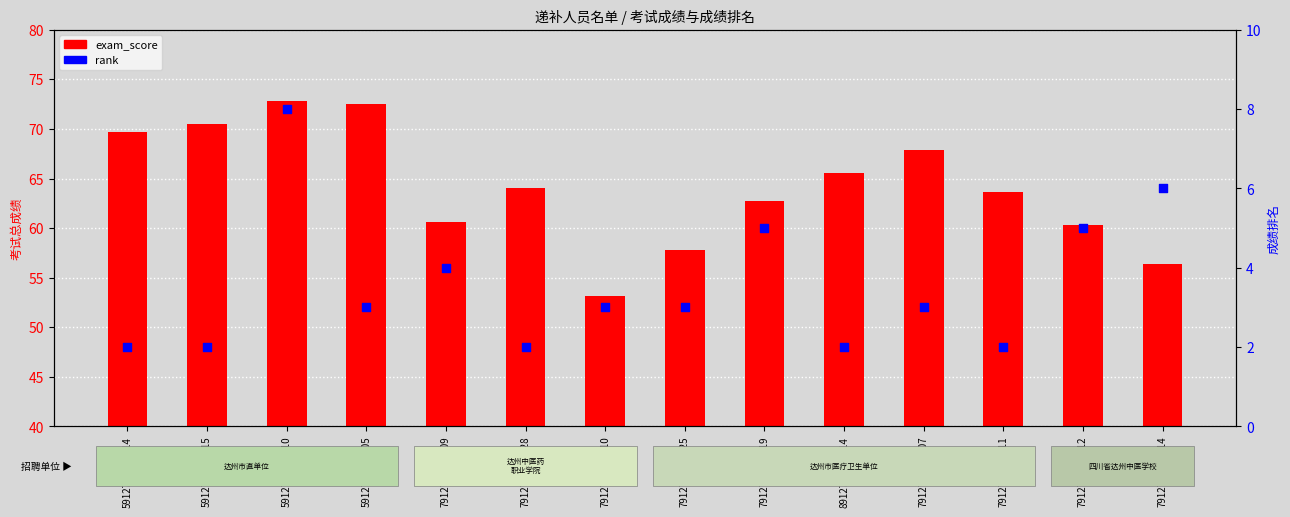

Is the value of exam_score at 7912712090425 greater than the value of rank at 5912712013905?

Yes